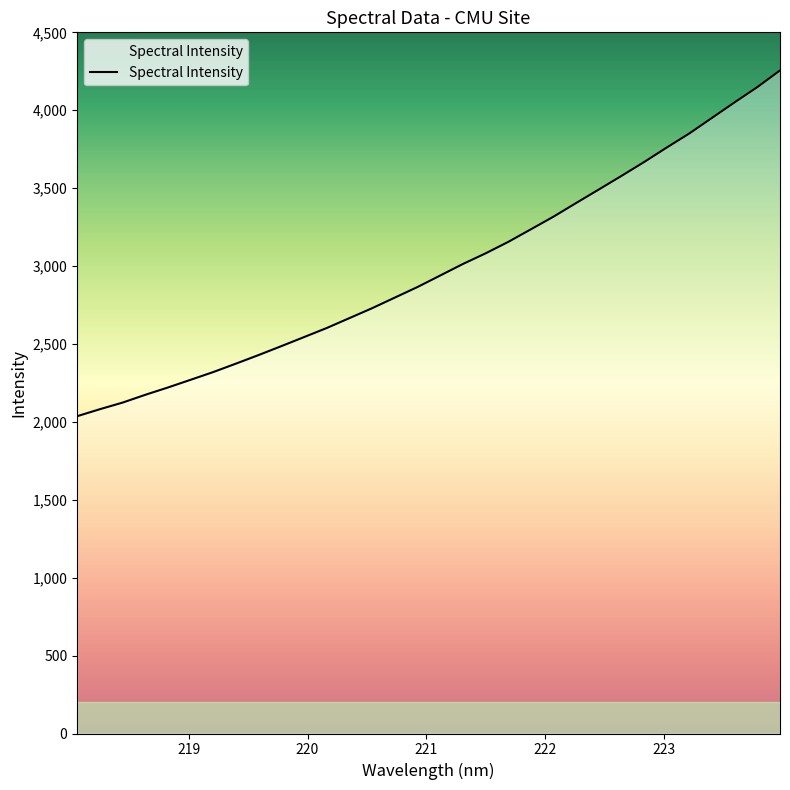

What is the maximum value shown in the chart?

4255.4